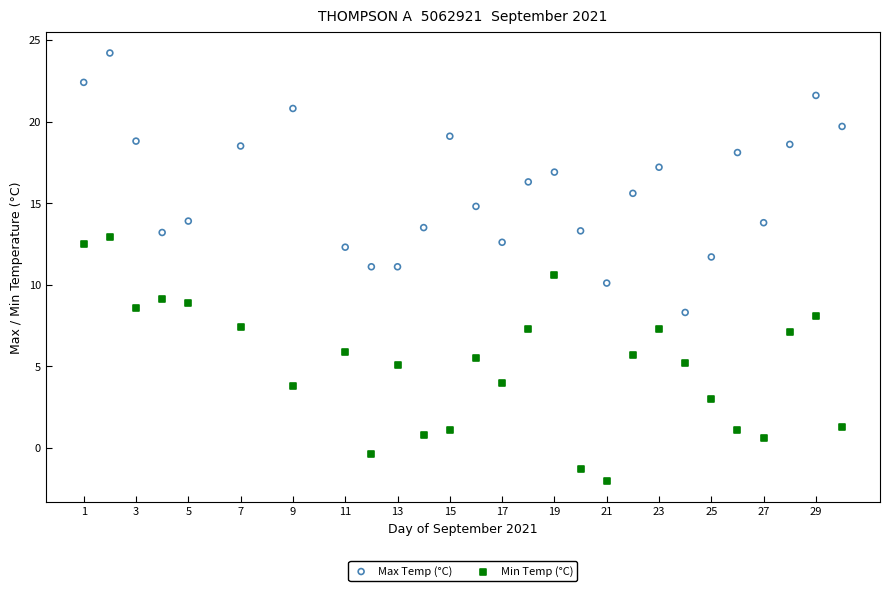

What are all the series names shown in the legend?

Max Temp (°C), Min Temp (°C)